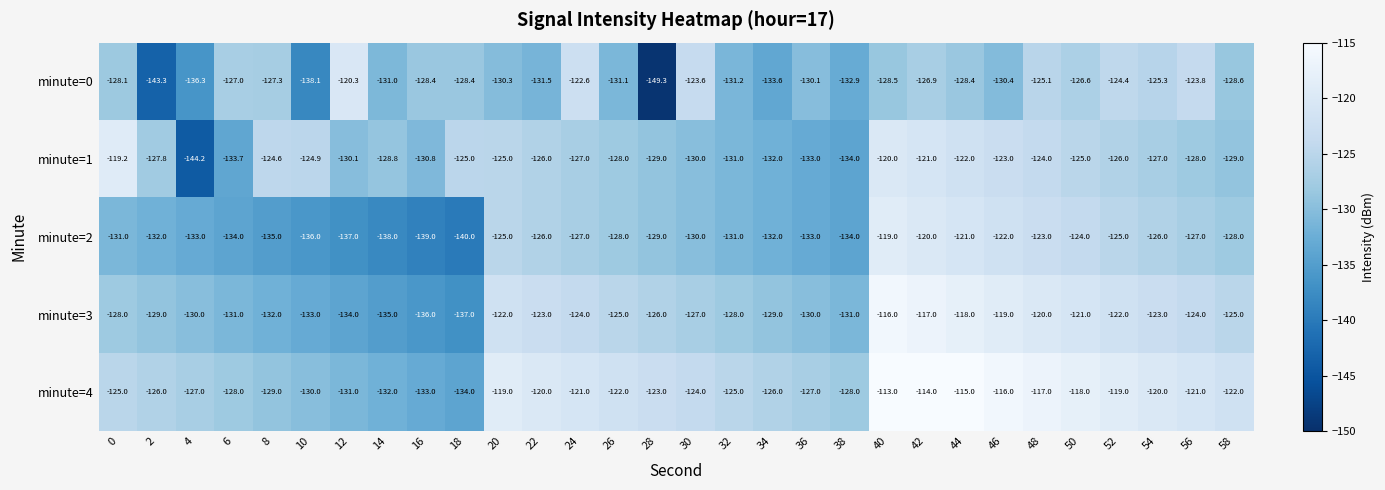

At which category is the sum across all series the highest?

40